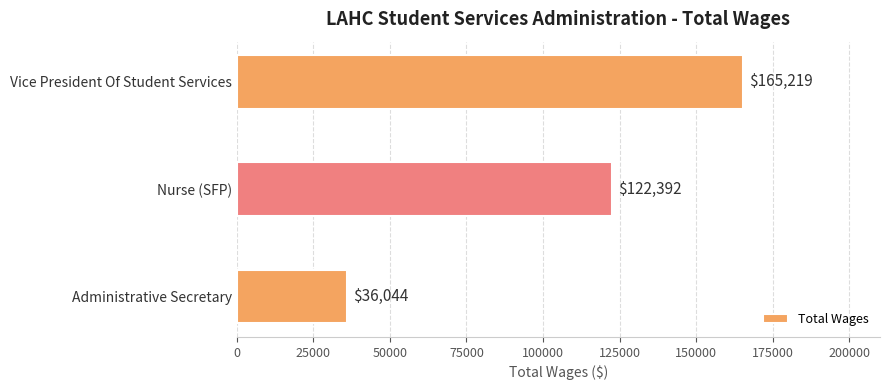

Rank the categories by value from highest to lowest.

Vice President Of Student Services, Nurse (SFP), Administrative Secretary